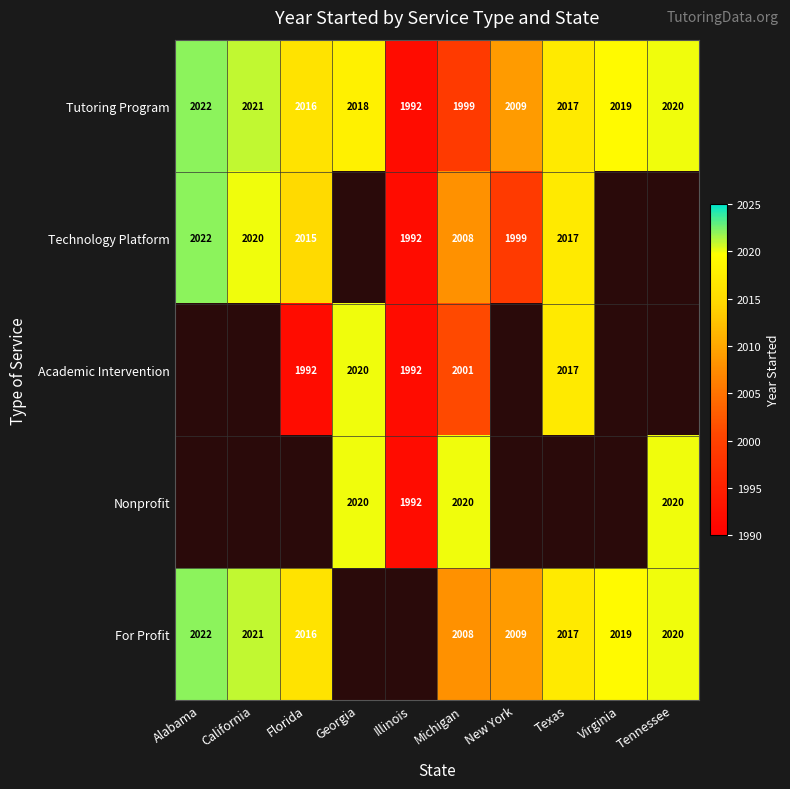

What is the difference between the For Profit values at Texas and Alabama?

5